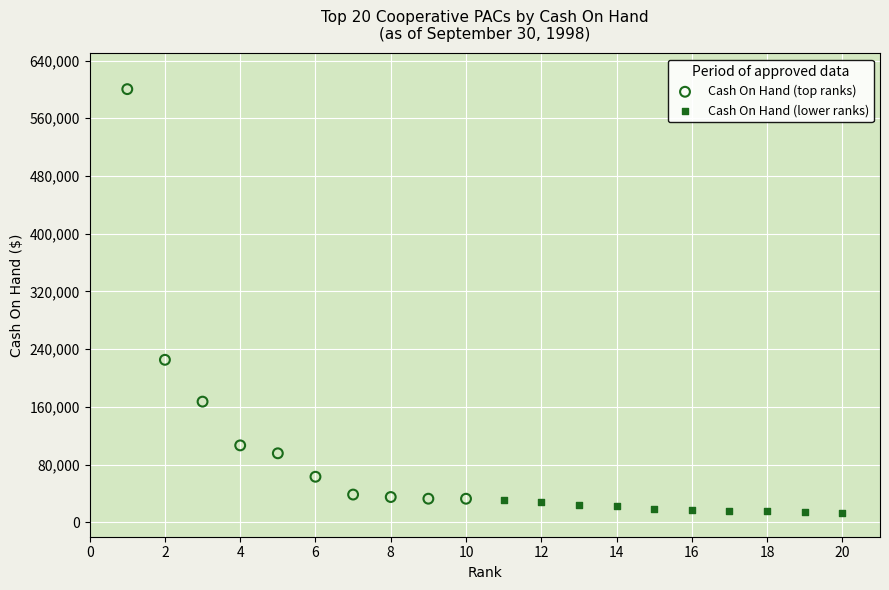

Which series reaches the maximum Y coordinate?

Cash On Hand (top ranks)